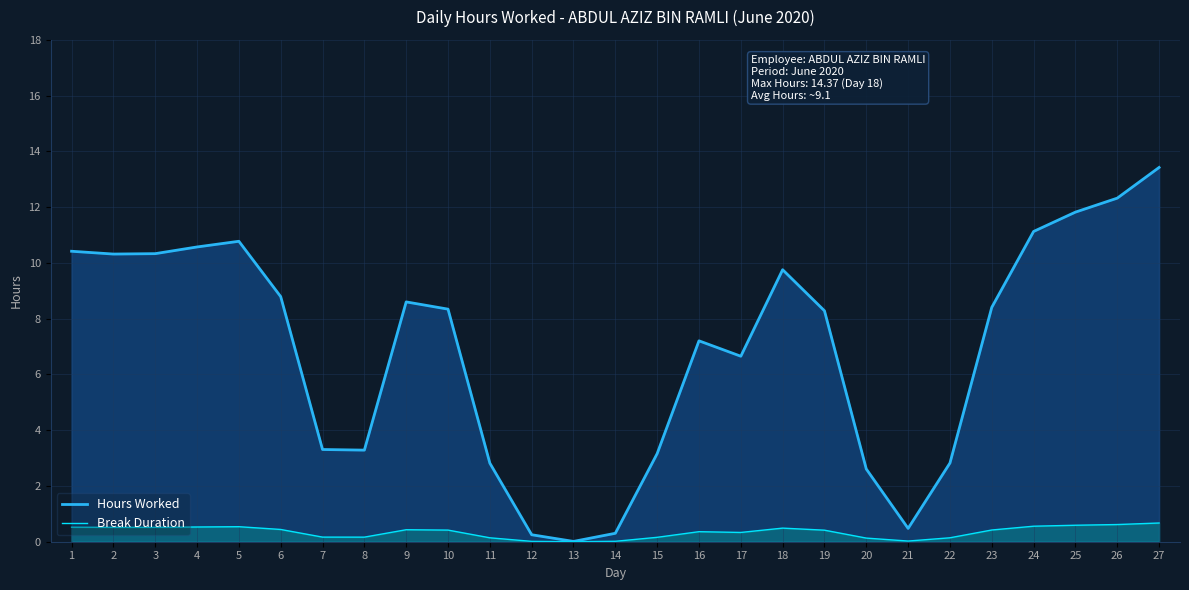

What is the difference between the maximum and second lowest values in the Break Duration series?

0.7